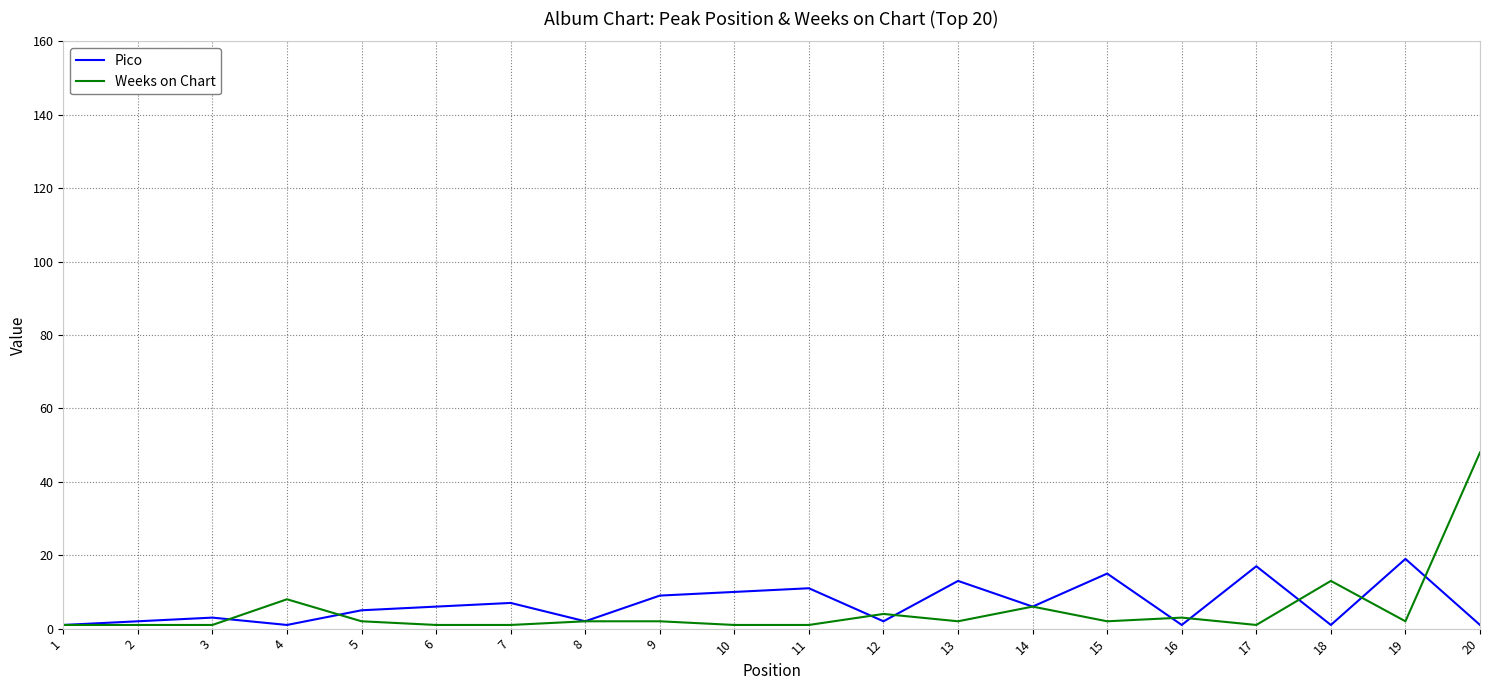

Reading right to left, list all the values displayed in this chart.

Pico: 20=1	19=19	18=1	17=17	16=1	15=15	14=6	13=13	12=2	11=11	10=10	9=9	8=2	7=7	6=6	5=5	4=1	3=3	2=2	1=1
Weeks on Chart: 20=48	19=2	18=13	17=1	16=3	15=2	14=6	13=2	12=4	11=1	10=1	9=2	8=2	7=1	6=1	5=2	4=8	3=1	2=1	1=1